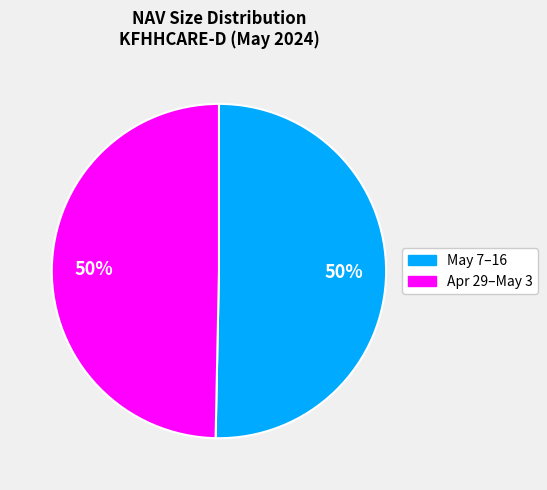

To the nearest percent, what is the average slice percentage?

50%